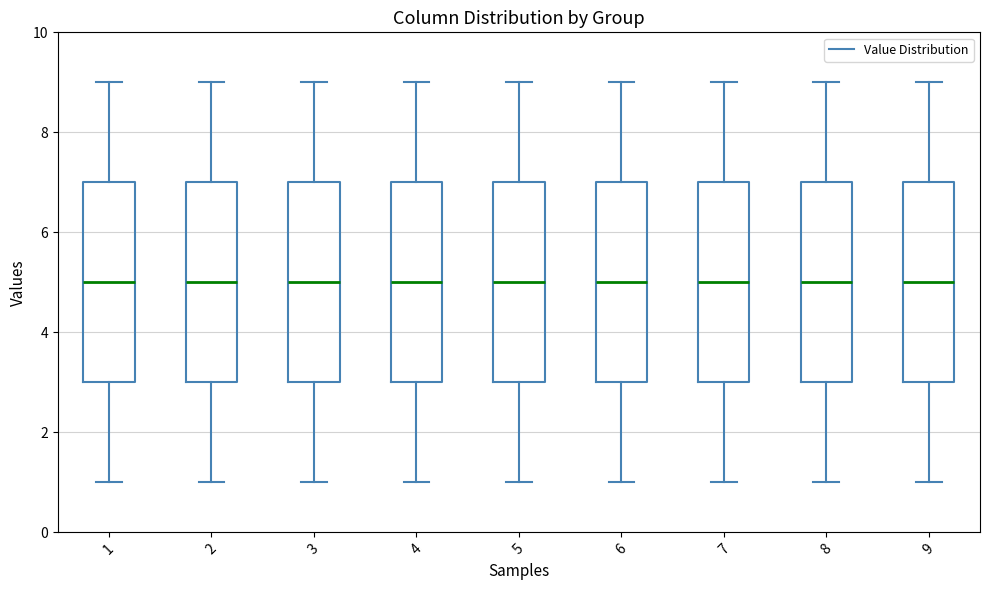

Reading left to right, transcribe this box plot: for each box, give where its median line is, the range the box spans, and where its two whiskers end, as read against the y-axis. The values are not printed on the chart, so give them approximately, as read against the axis.

1: median 5, box 3 to 7, whiskers 1 to 9
2: median 5, box 3 to 7, whiskers 1 to 9
3: median 5, box 3 to 7, whiskers 1 to 9
4: median 5, box 3 to 7, whiskers 1 to 9
5: median 5, box 3 to 7, whiskers 1 to 9
6: median 5, box 3 to 7, whiskers 1 to 9
7: median 5, box 3 to 7, whiskers 1 to 9
8: median 5, box 3 to 7, whiskers 1 to 9
9: median 5, box 3 to 7, whiskers 1 to 9